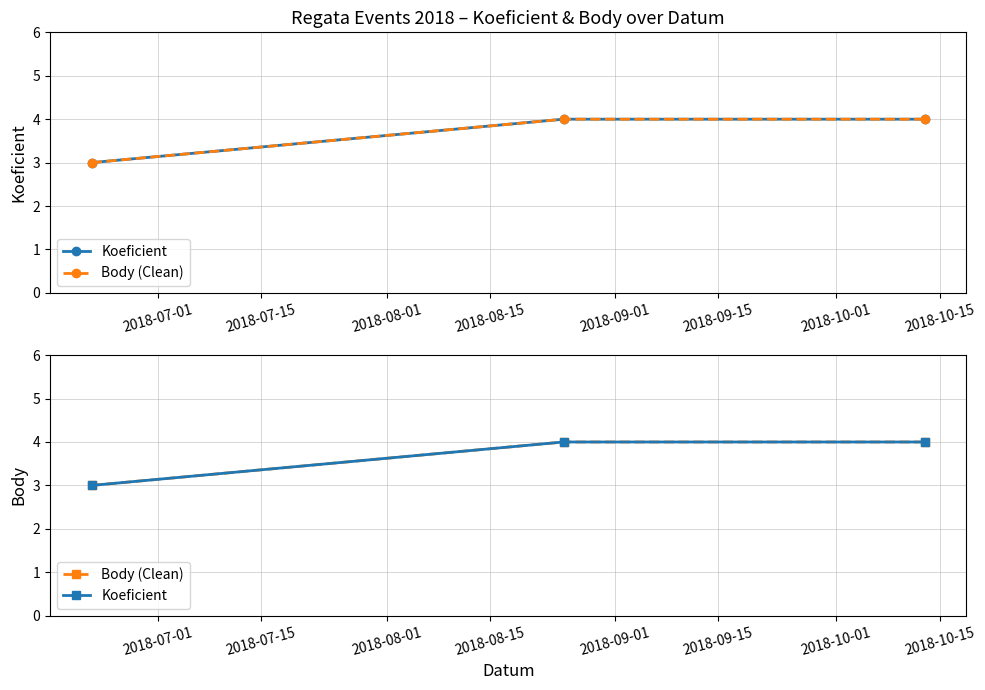

Which has a higher value, 2018-07-15 or 2018-07-01?

2018-07-15